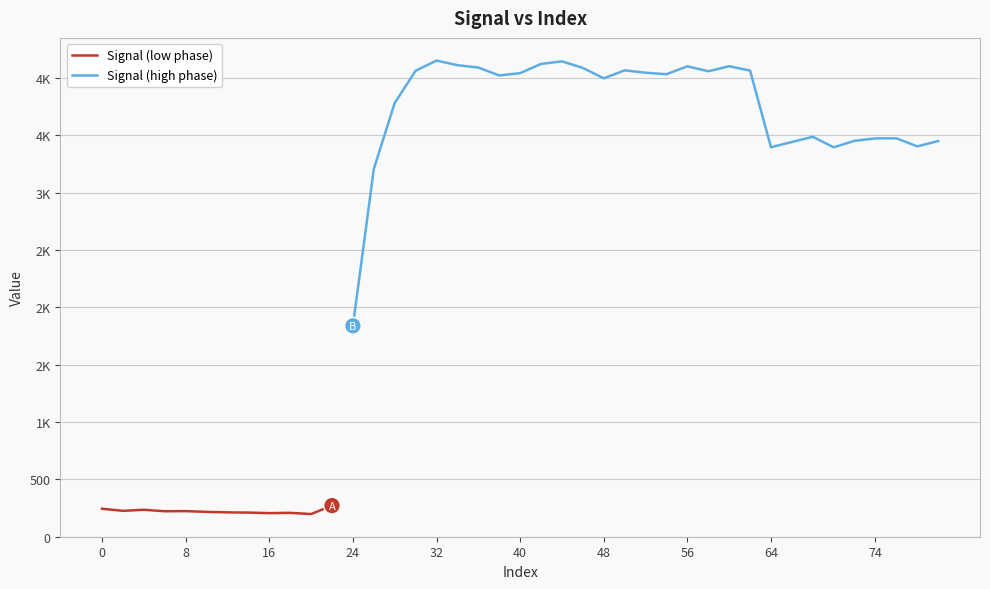

Reading right to left, list all the values displayed in this chart.

3450.9	3403.9	3474.7	3473.5	3452.8	3396.0	3487.5	3396.6	4065.6	4103.4	4059.4	4102.8	4033.8	4046.6	4067.4	3997.8	4088.7	4146.1	4123.5	4043.0	4022.8	4091.8	4112.5	4152.8	4064.3	3783.0	3207.4	1838.4	269.8	195.9	206.3	203.9	208.7	210.6	214.8	221.6	220.3	233.2	224.0	242.3